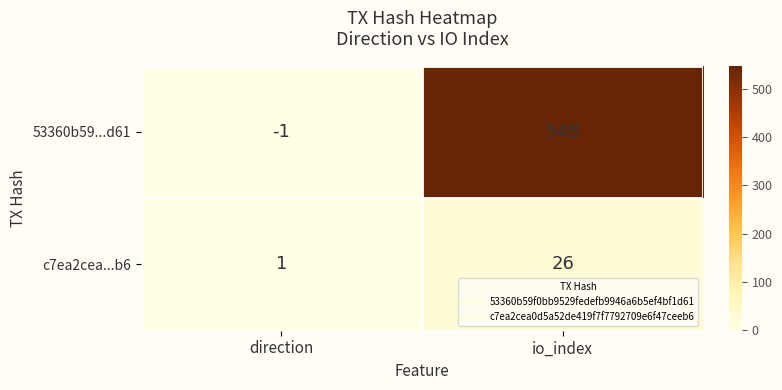

Which series has the widest spread of values?

53360b59...d61